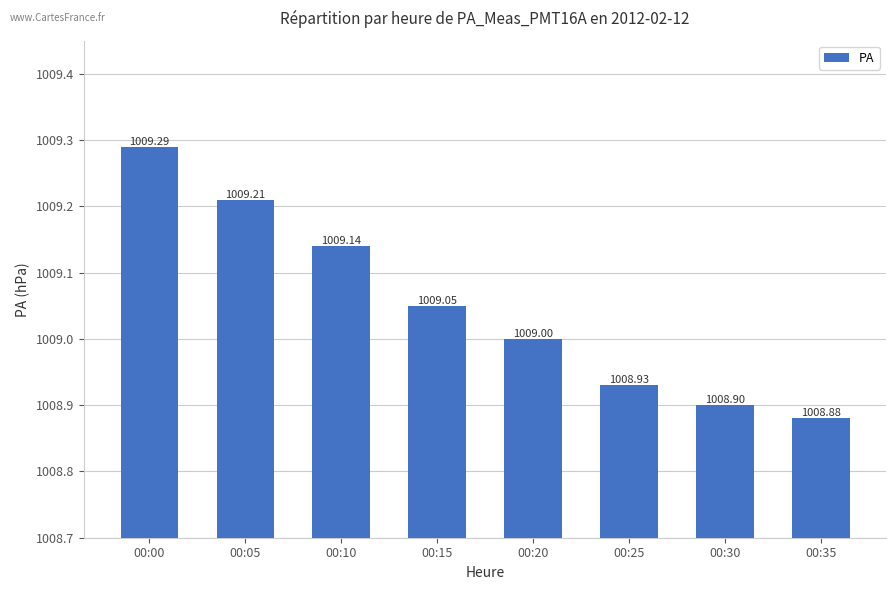

At which label is the value closest to 1009?

00:20